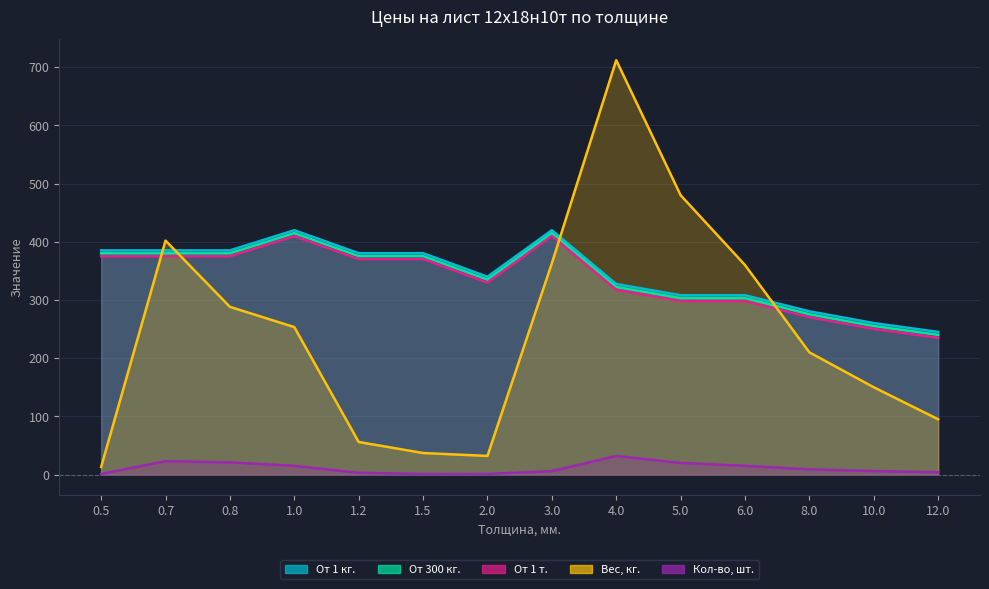

At which category is the sum across all series the highest?

4.0